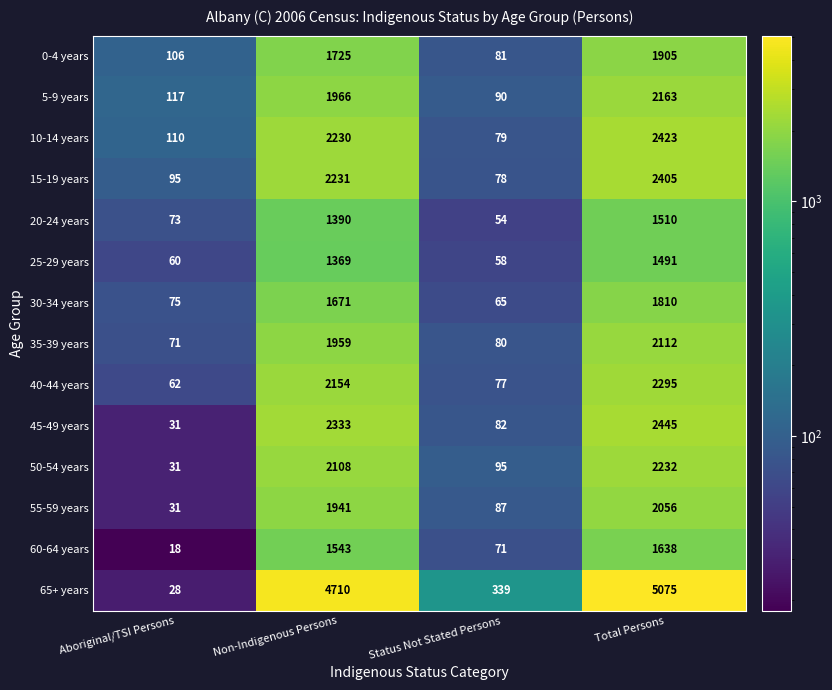

List the series in order of their peak value, highest first.

65+ years, 45-49 years, 10-14 years, 15-19 years, 40-44 years, 50-54 years, 5-9 years, 35-39 years, 55-59 years, 0-4 years, 30-34 years, 60-64 years, 20-24 years, 25-29 years